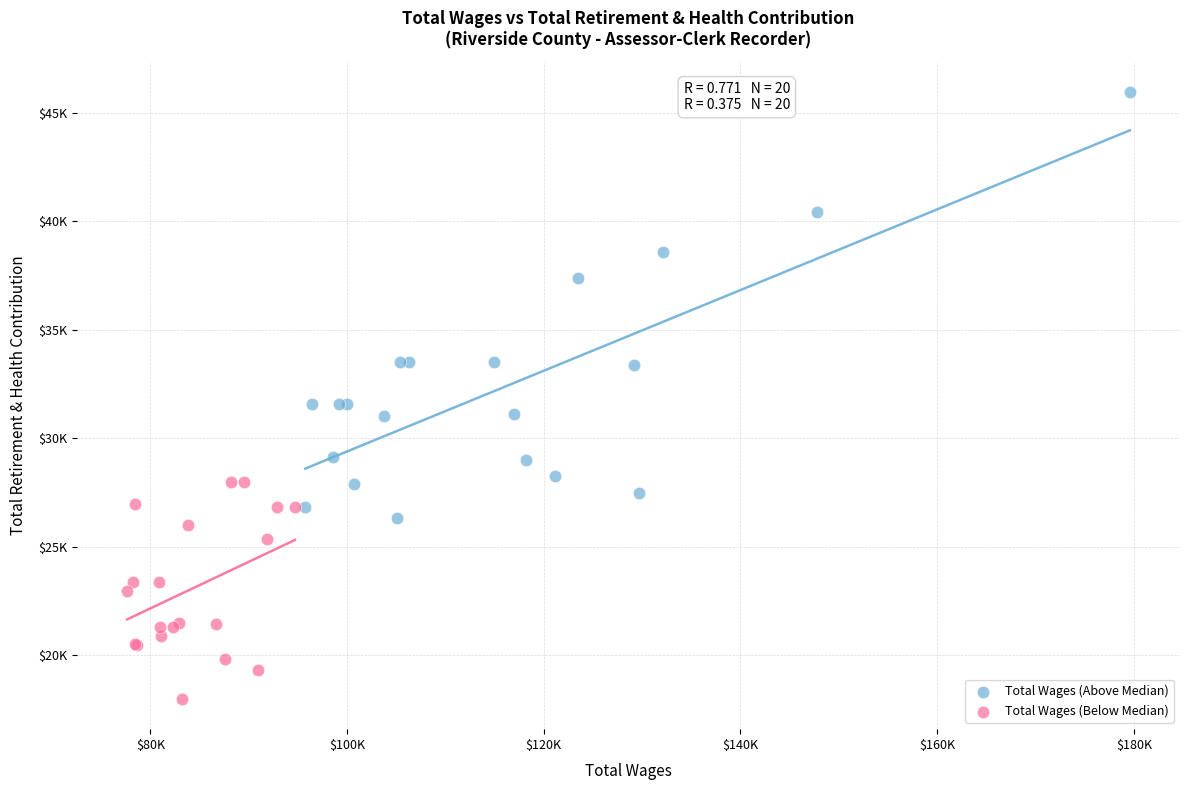

Which series has the widest spread of Y values?

Total Wages (Above Median)